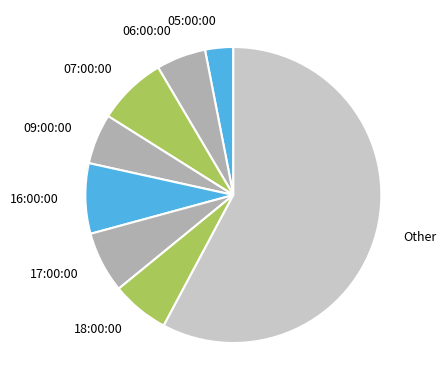

Is the sum of 18:00:00 and 16:00:00 greater than half?

No